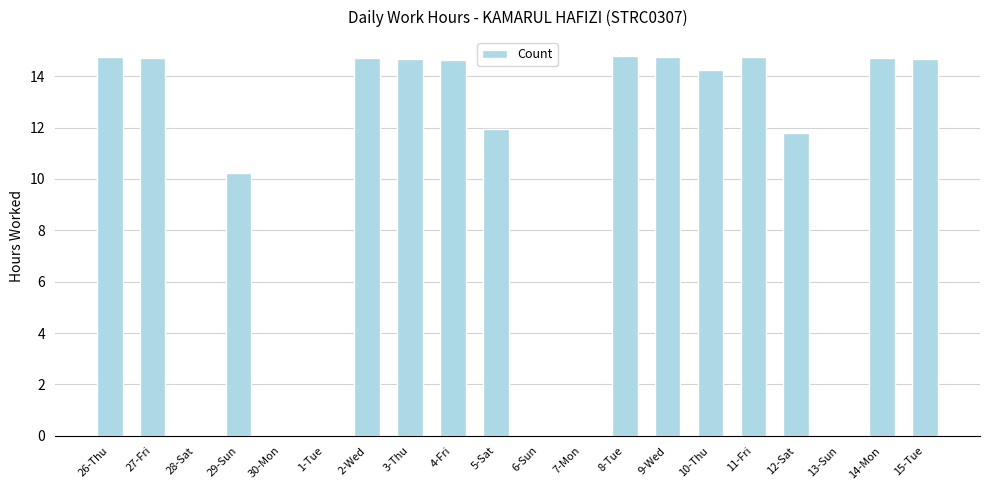

What is the average value?

9.8